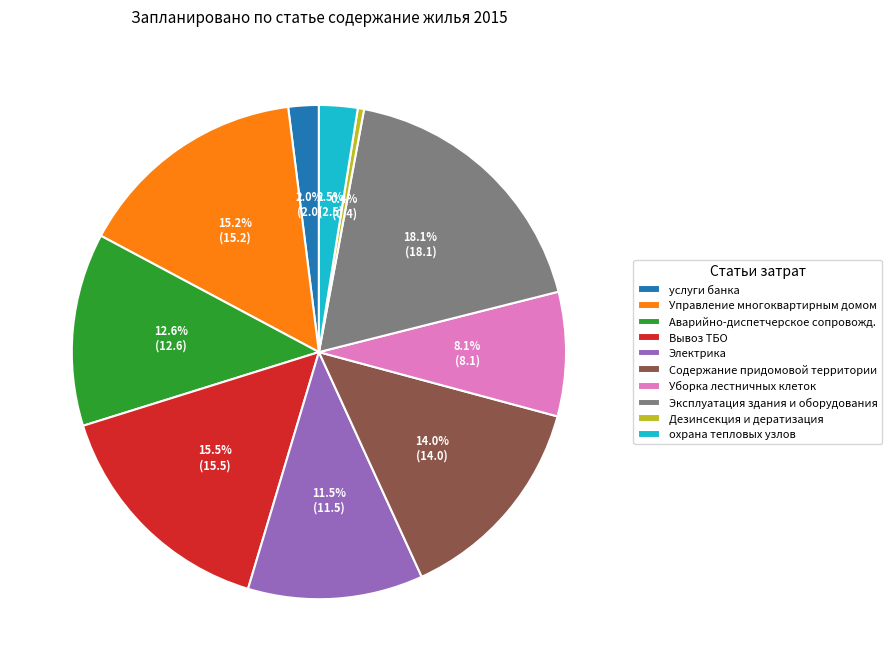

What is the total percentage of Уборка лестничных клеток and Аварийно-диспетчерское сопровожд.?

20.7%